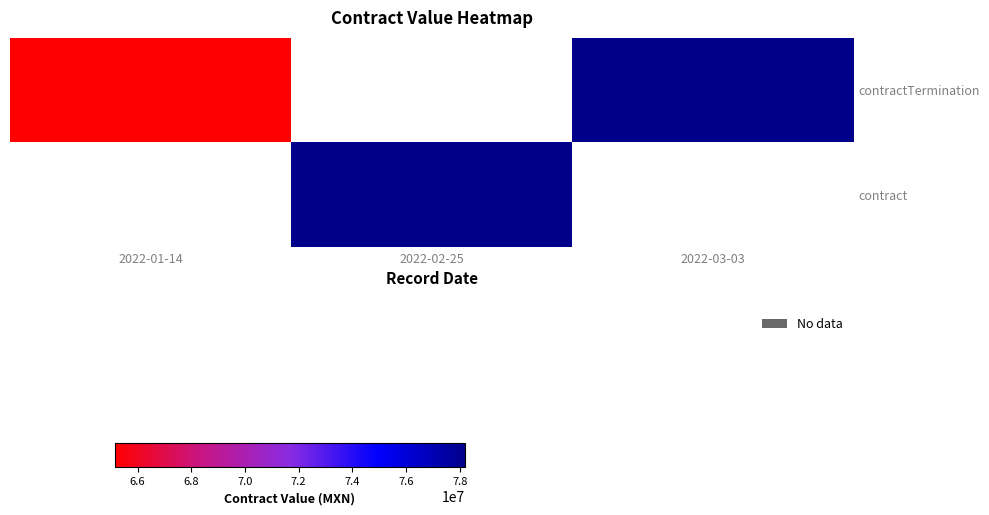

At how many categories does at least one series exceed 74960853?

2